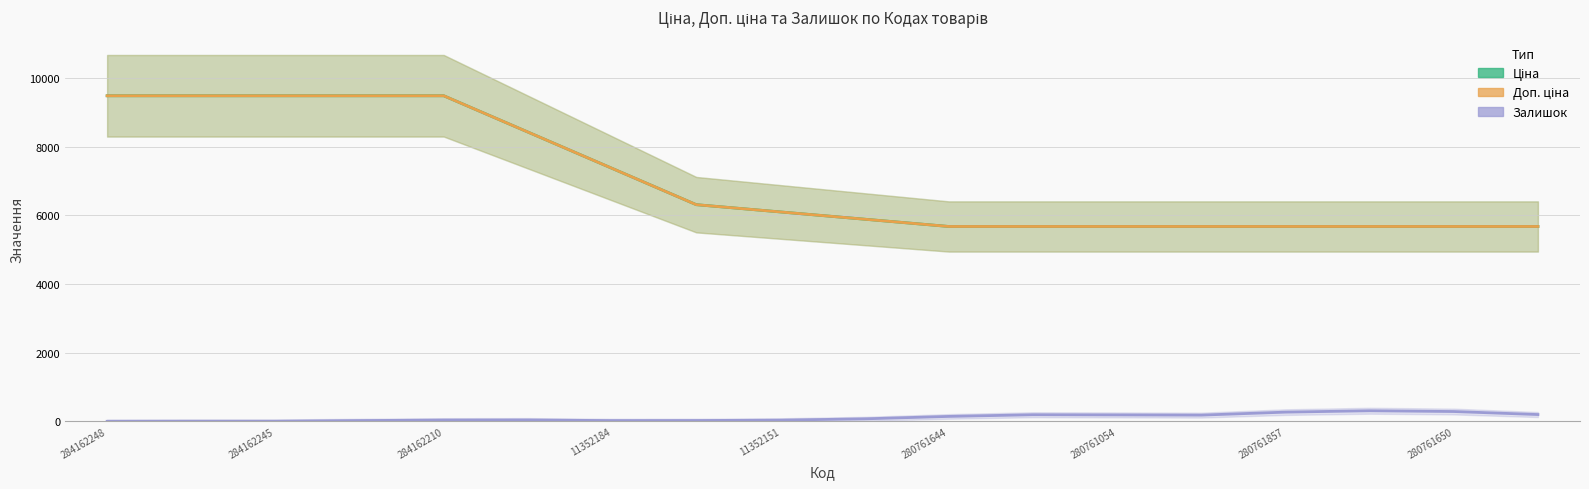

True or false: Ціна and Залишок intersect in this chart.

False